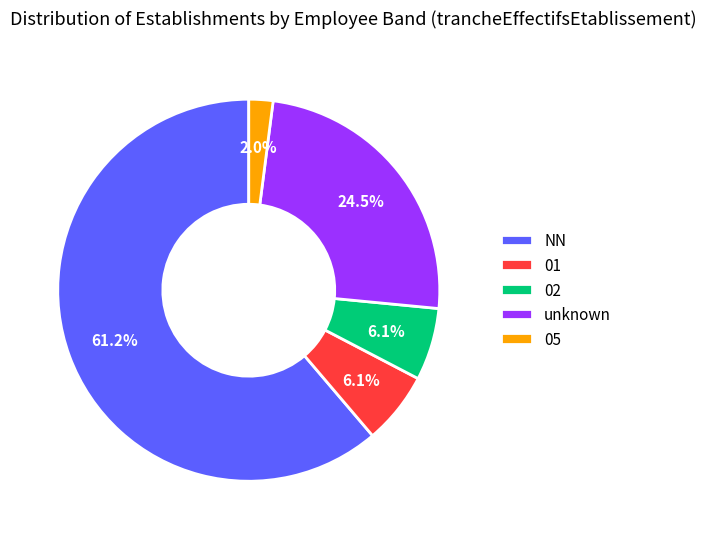

Does any single category account for the majority?

Yes